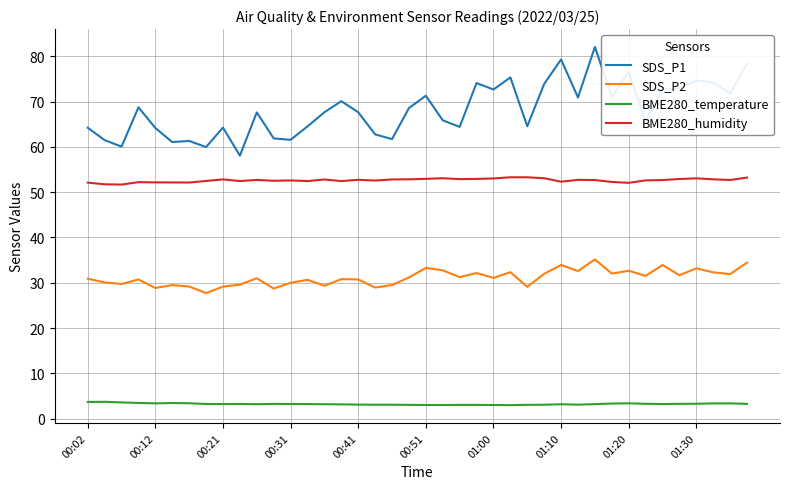

What is the difference between the maximum and minimum values in the SDS_P2 series?

7.4